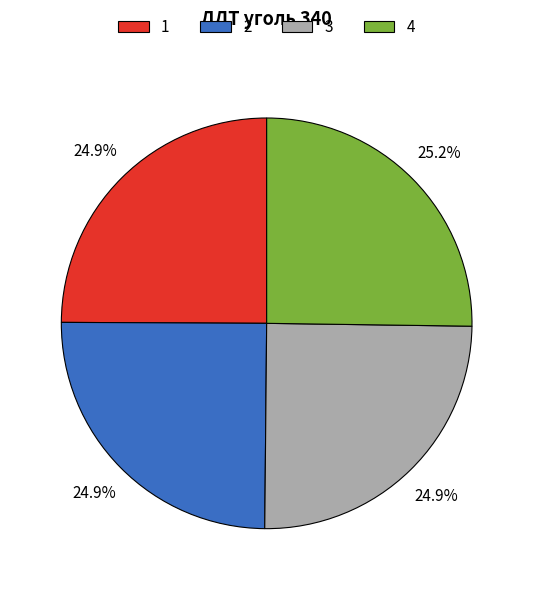

Is there a majority slice in this chart?

No